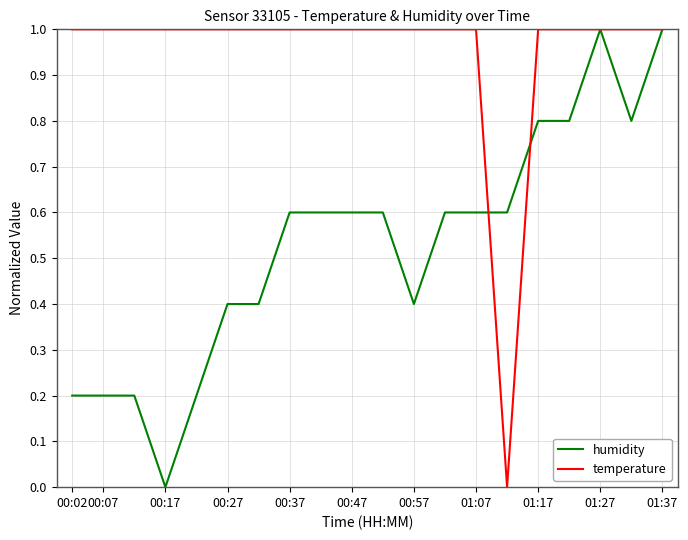

Which series has the largest total across all categories?

temperature